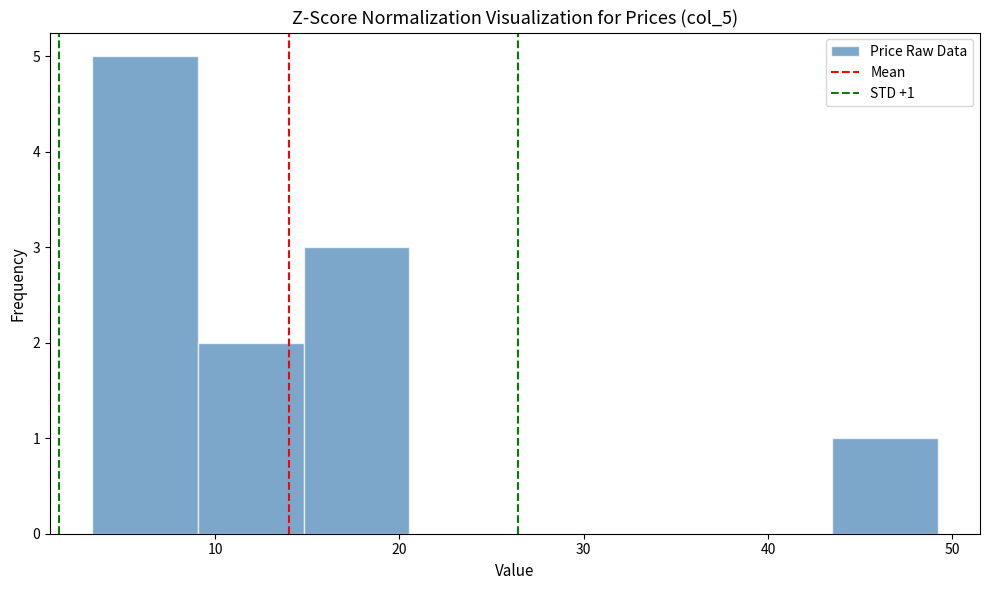

Over which range of the x-axis is the bar tallest?

3 to 9